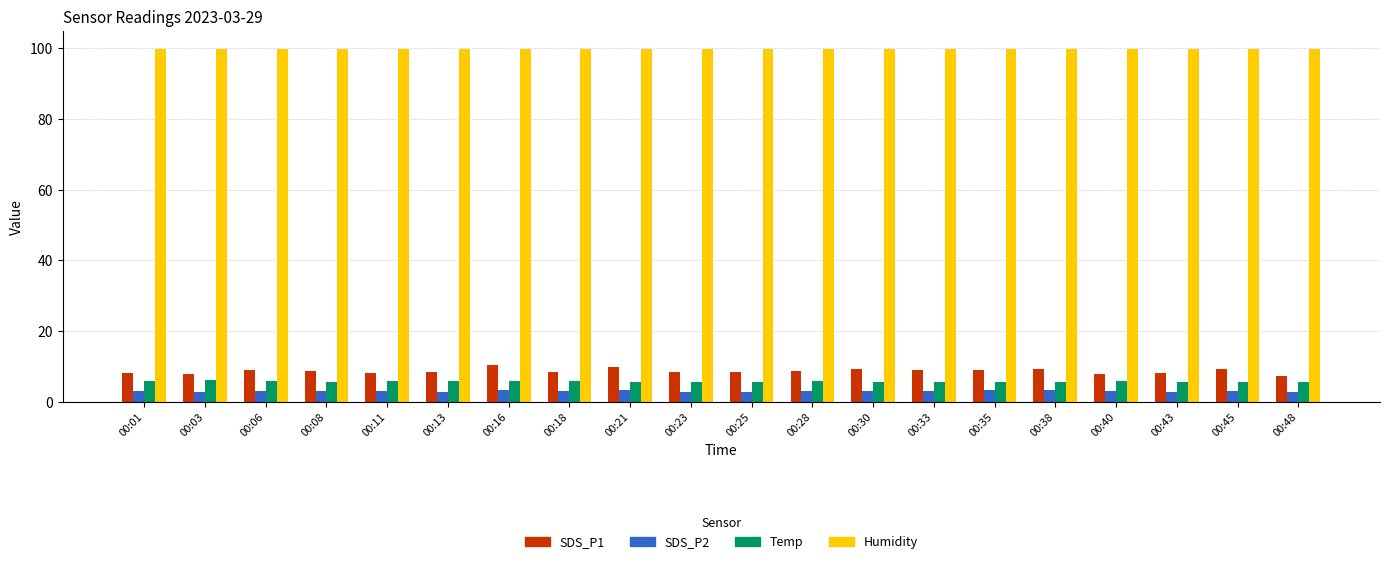

What is the average value of the Humidity series?

99.9